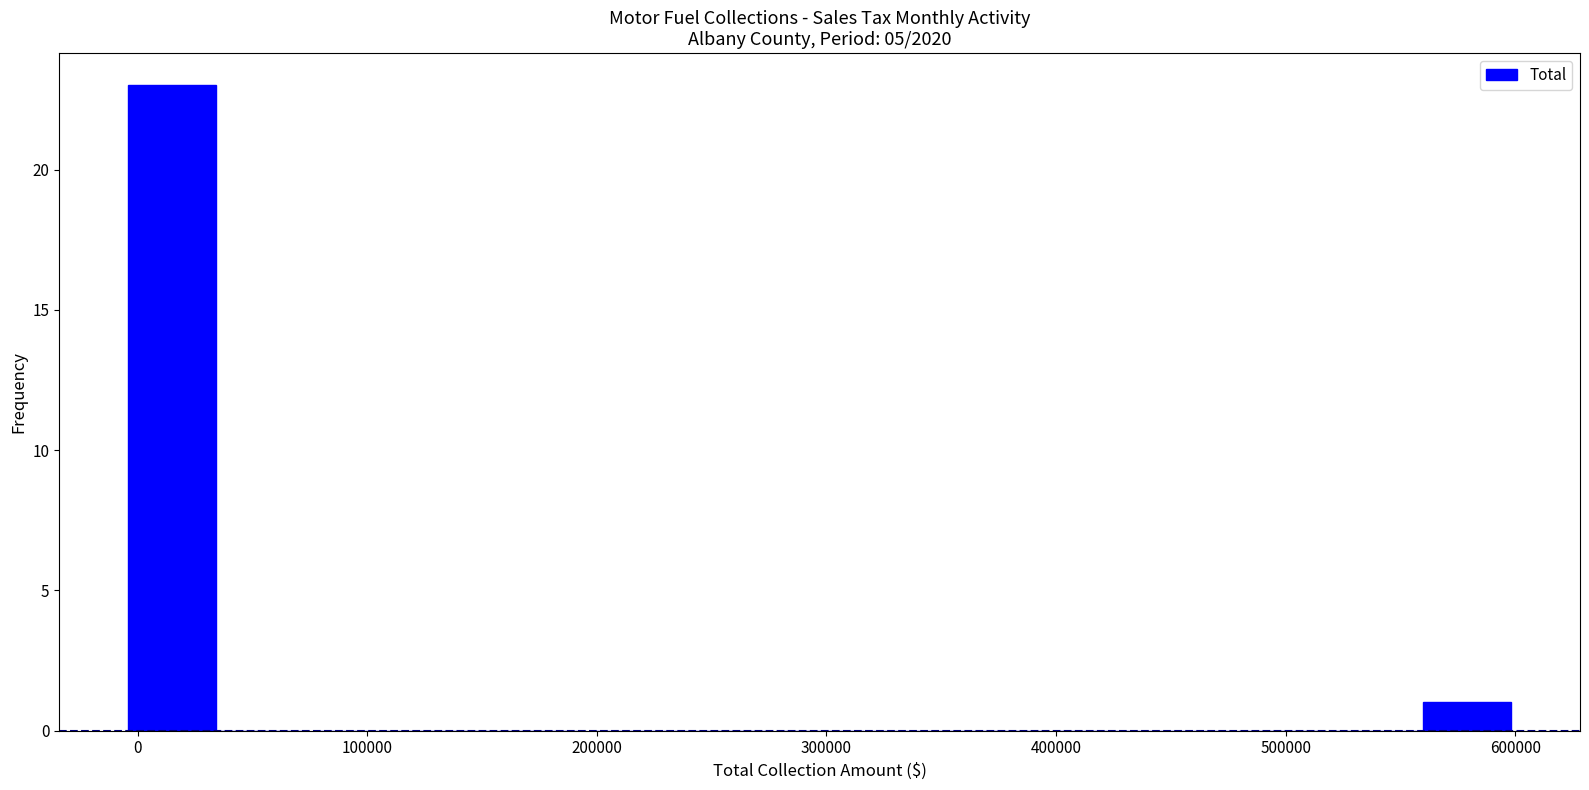

Reading left to right, transcribe this chart: for each bar, give the range it covers on the x-axis and its height. Neither the bar edges nor the heights are printed on the chart, so give them approximately, as read against the axes.

-10000 to 40000: 23
40000 to 80000: 0
80000 to 120000: 0
120000 to 160000: 0
160000 to 200000: 0
200000 to 240000: 0
240000 to 280000: 0
280000 to 320000: 0
320000 to 360000: 0
360000 to 400000: 0
400000 to 440000: 0
440000 to 480000: 0
480000 to 520000: 0
520000 to 560000: 0
560000 to 600000: 1